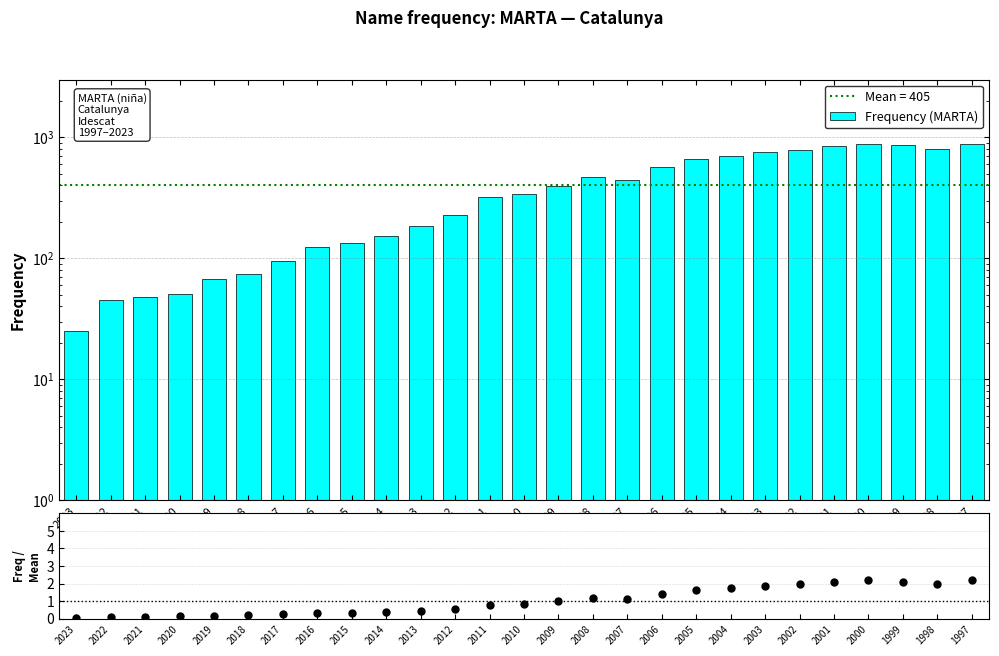

Which series reaches the minimum Y coordinate?

Freq / Mean